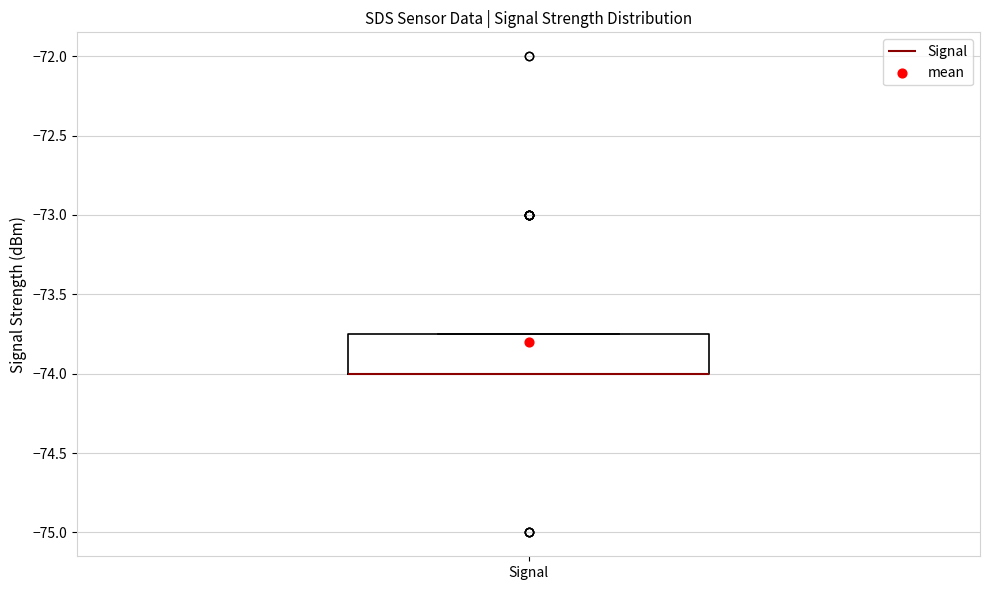

Where is the lower edge of the box for Signal on the y-axis? The values are not printed on the chart, so give them approximately, as read against the axis.

-74.00